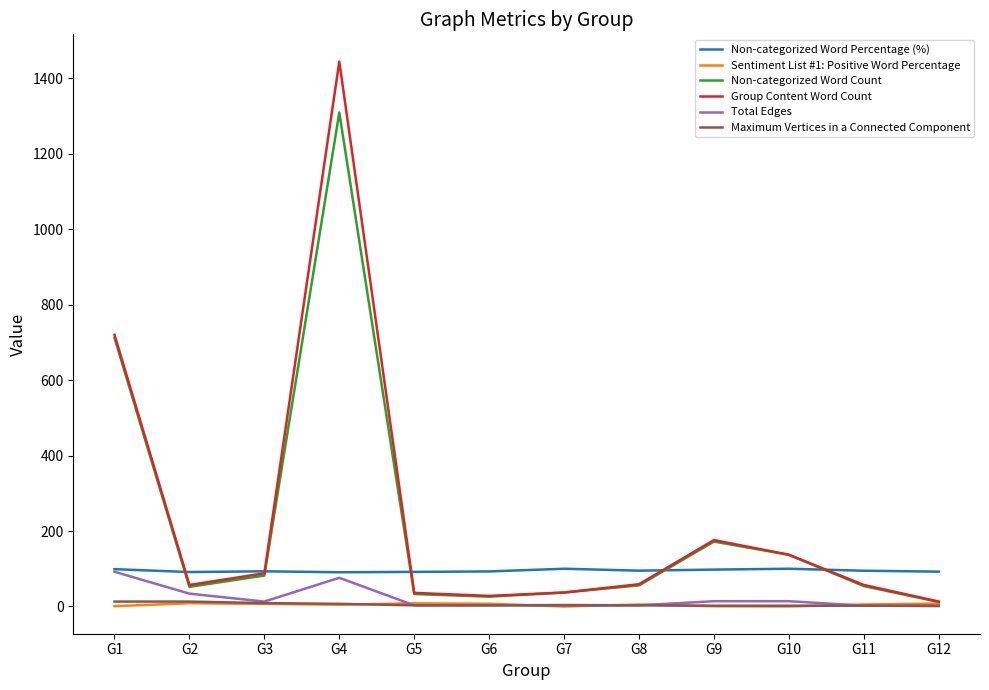

The value of Non-categorized Word Percentage (%) at G6 is 92.9. True or false?

True